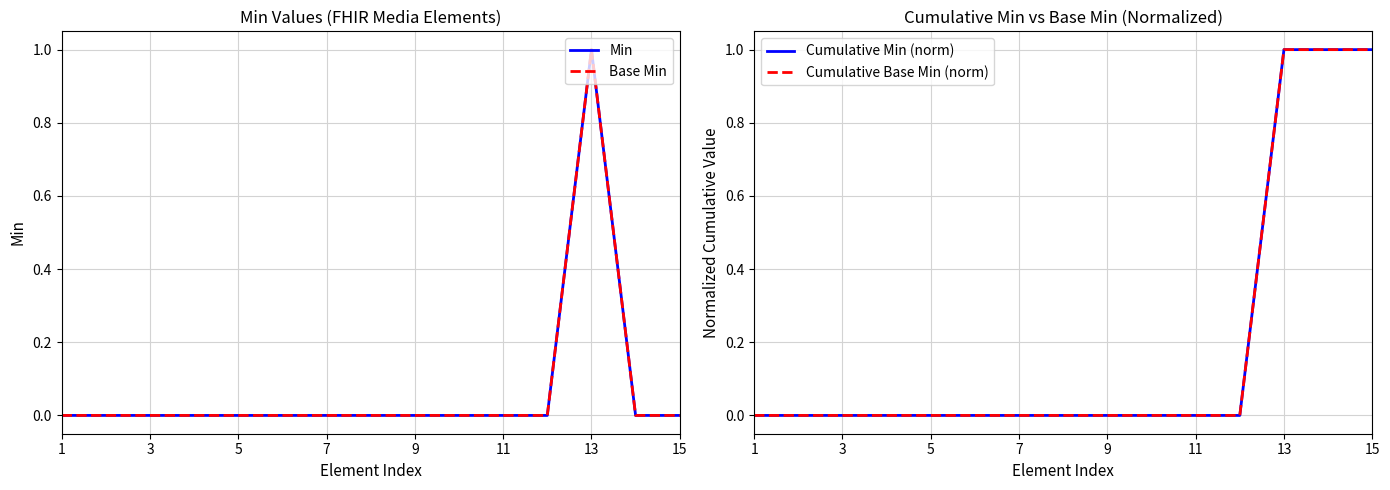

At 13, list the series in order from largest to smallest.

Min, Base Min, Cumulative Min (norm), Cumulative Base Min (norm)